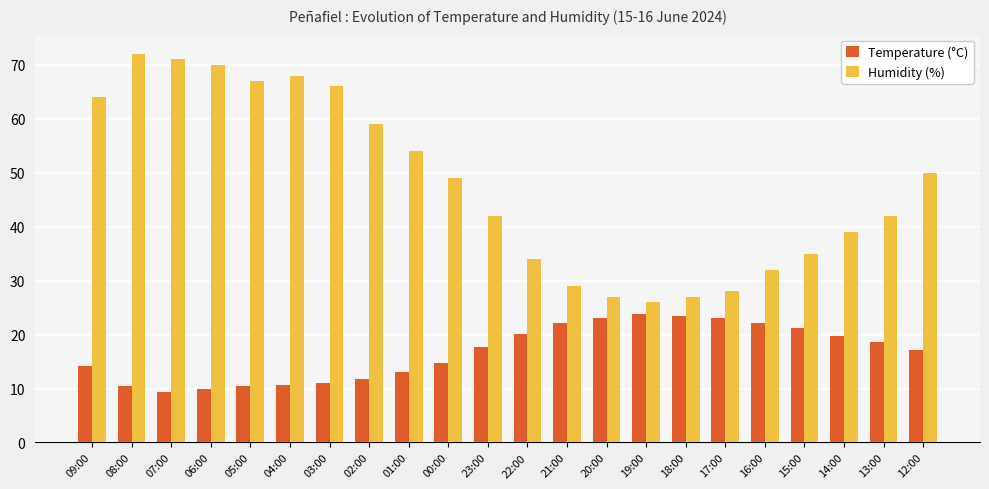

Which series has the widest spread of values?

Humidity (%)